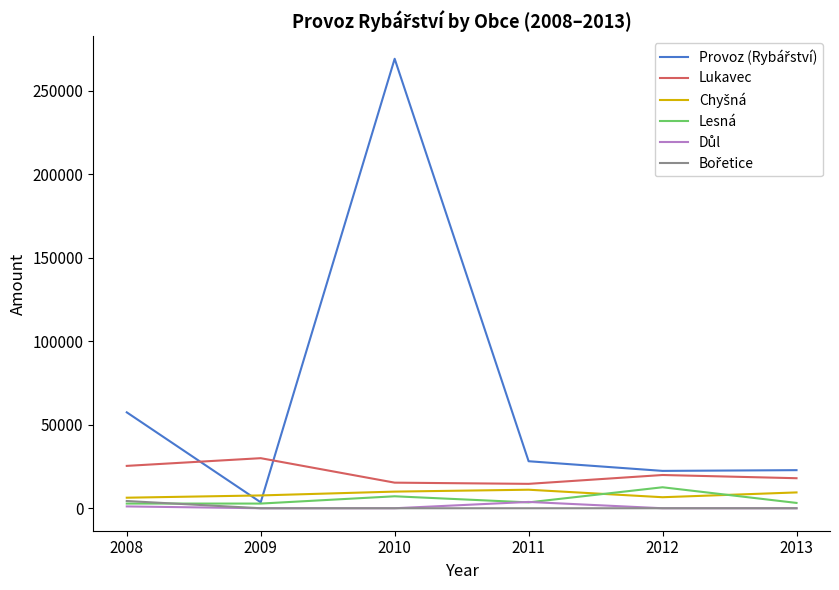

At which category is the sum across all series the highest?

2010